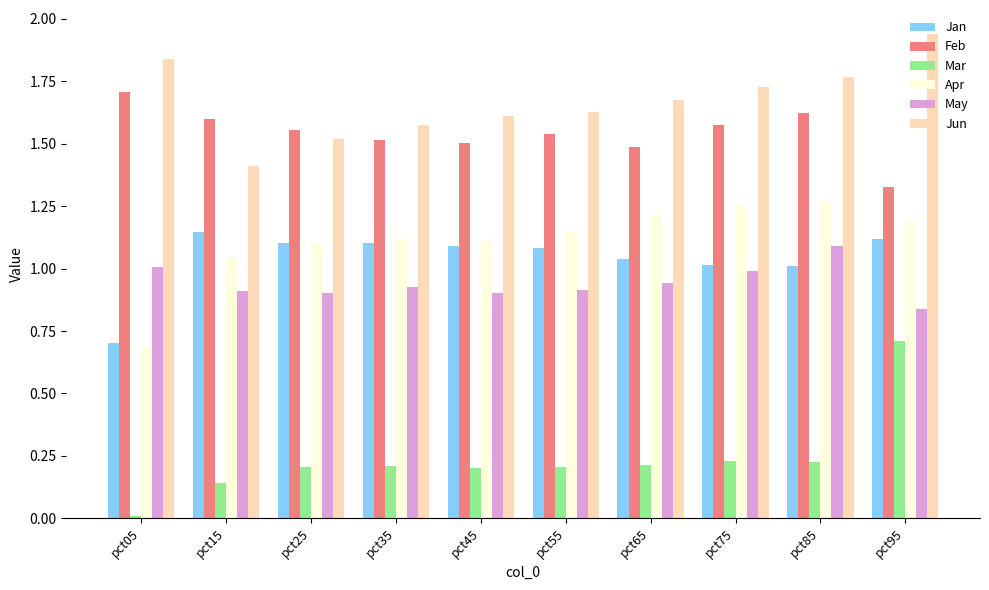

How many values in the Apr series are below 1?

1